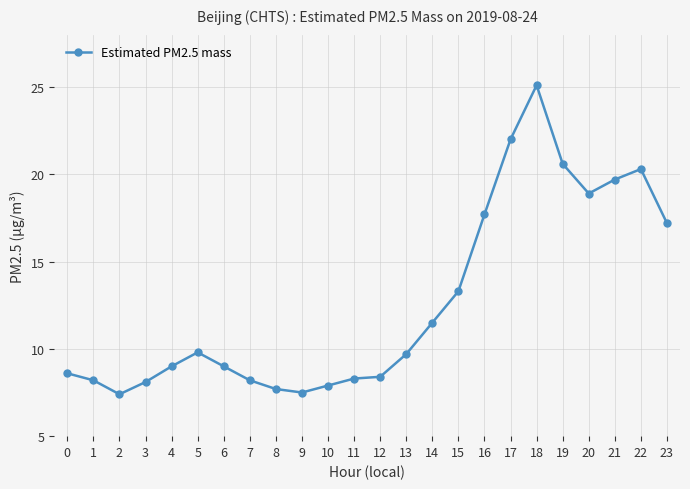

Does the chart have visible grid lines?

Yes